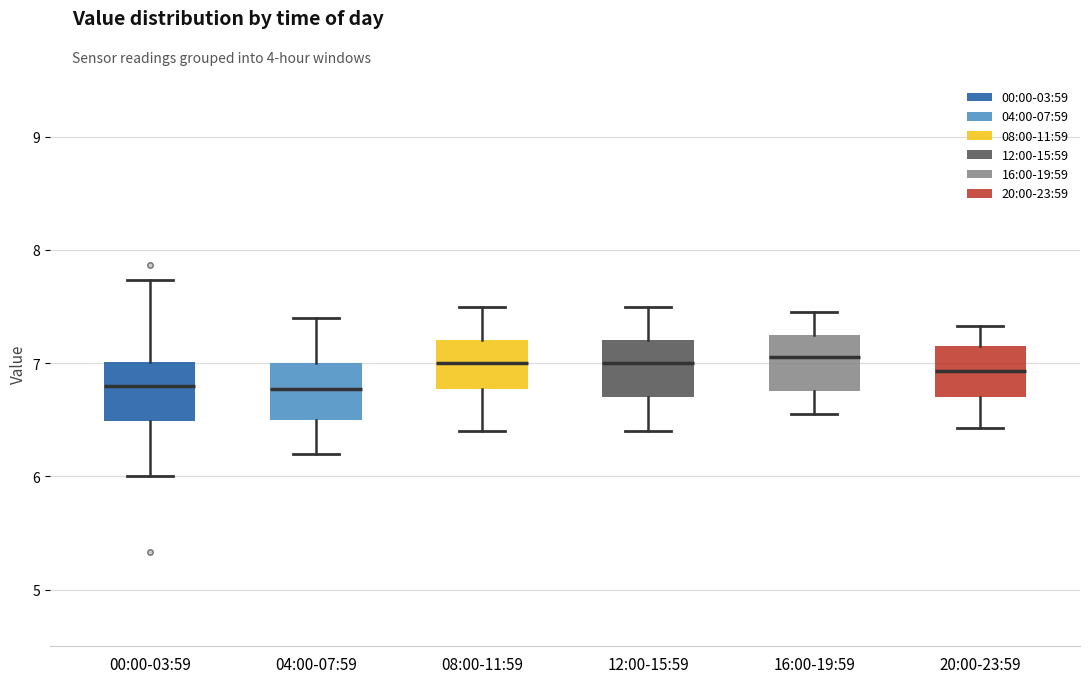

Where does the upper whisker of the box for 04:00-07:59 end on the y-axis? The values are not printed on the chart, so give them approximately, as read against the axis.

7.4